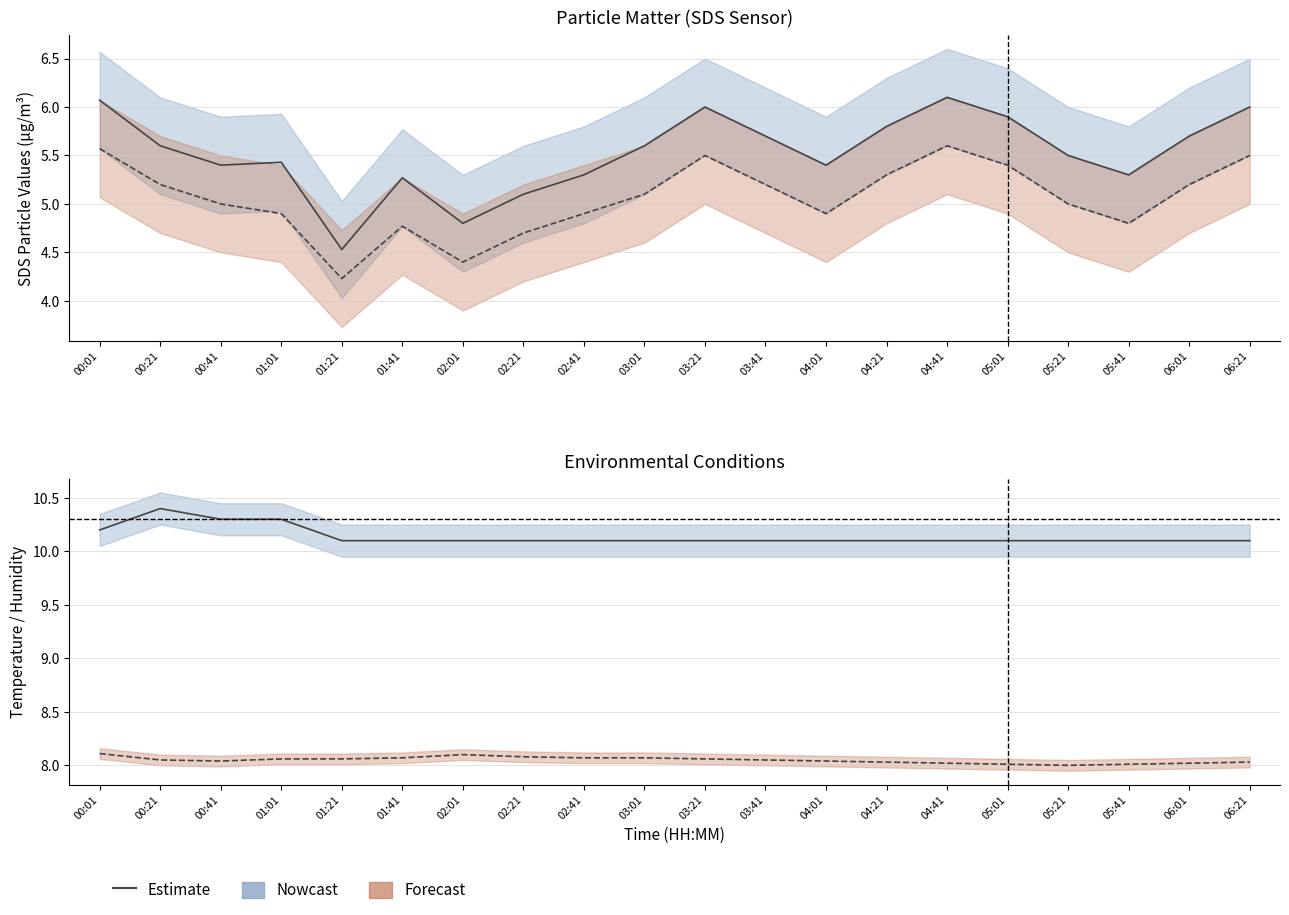

Reading left to right, extract all data points from this chart.

SDS_P1: 6.1	5.6	5.4	5.4	4.5	5.3	4.8	5.1	5.3	5.6	6.0	5.7	5.4	5.8	6.1	5.9	5.5	5.3	5.7	6.0
SDS_P2: 5.6	5.2	5.0	4.9	4.2	4.8	4.4	4.7	4.9	5.1	5.5	5.2	4.9	5.3	5.6	5.4	5.0	4.8	5.2	5.5
Temp: 10.2	10.4	10.3	10.3	10.1	10.1	10.1	10.1	10.1	10.1	10.1	10.1	10.1	10.1	10.1	10.1	10.1	10.1	10.1	10.1
Humidity/10: 8.1	8.1	8.0	8.1	8.1	8.1	8.1	8.1	8.1	8.1	8.1	8.1	8.0	8.0	8.0	8.0	8.0	8.0	8.0	8.0